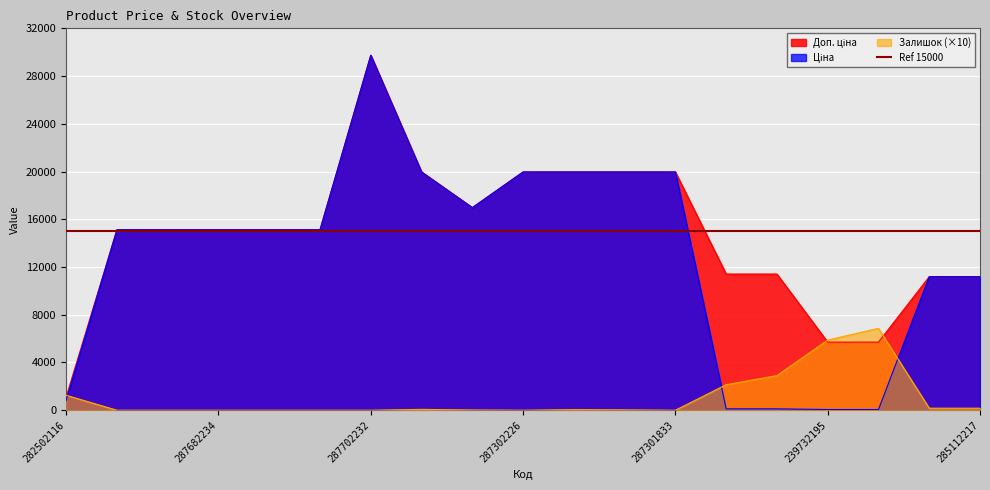

At which label is Доп. ціна closest to 15428?

287682236